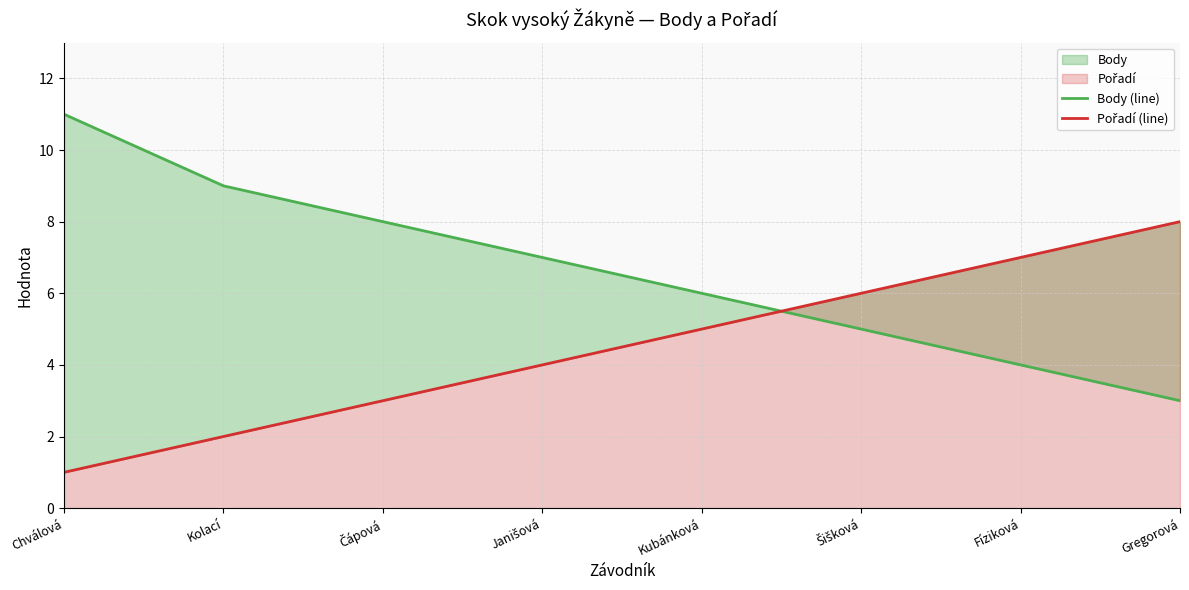

True or false: Body (line) has a value of 9 at Kolací.

True